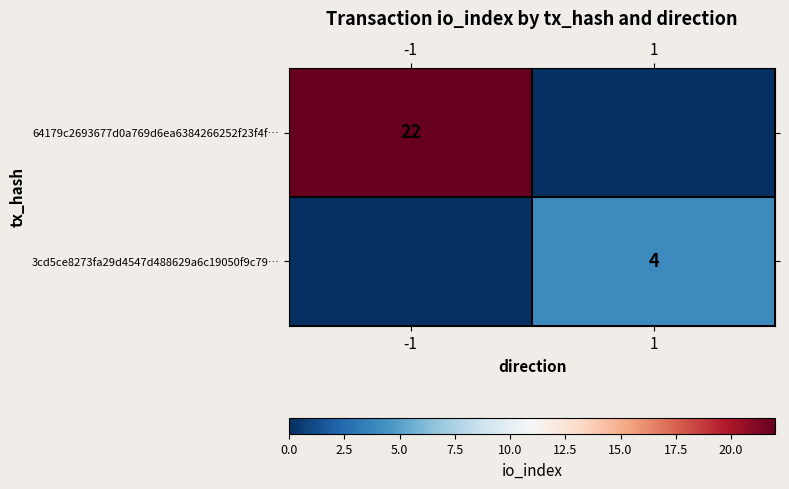

True or false: 64179c2693677d0a769d6ea6384266252f23f4f… has a value of 38 at -1.

False